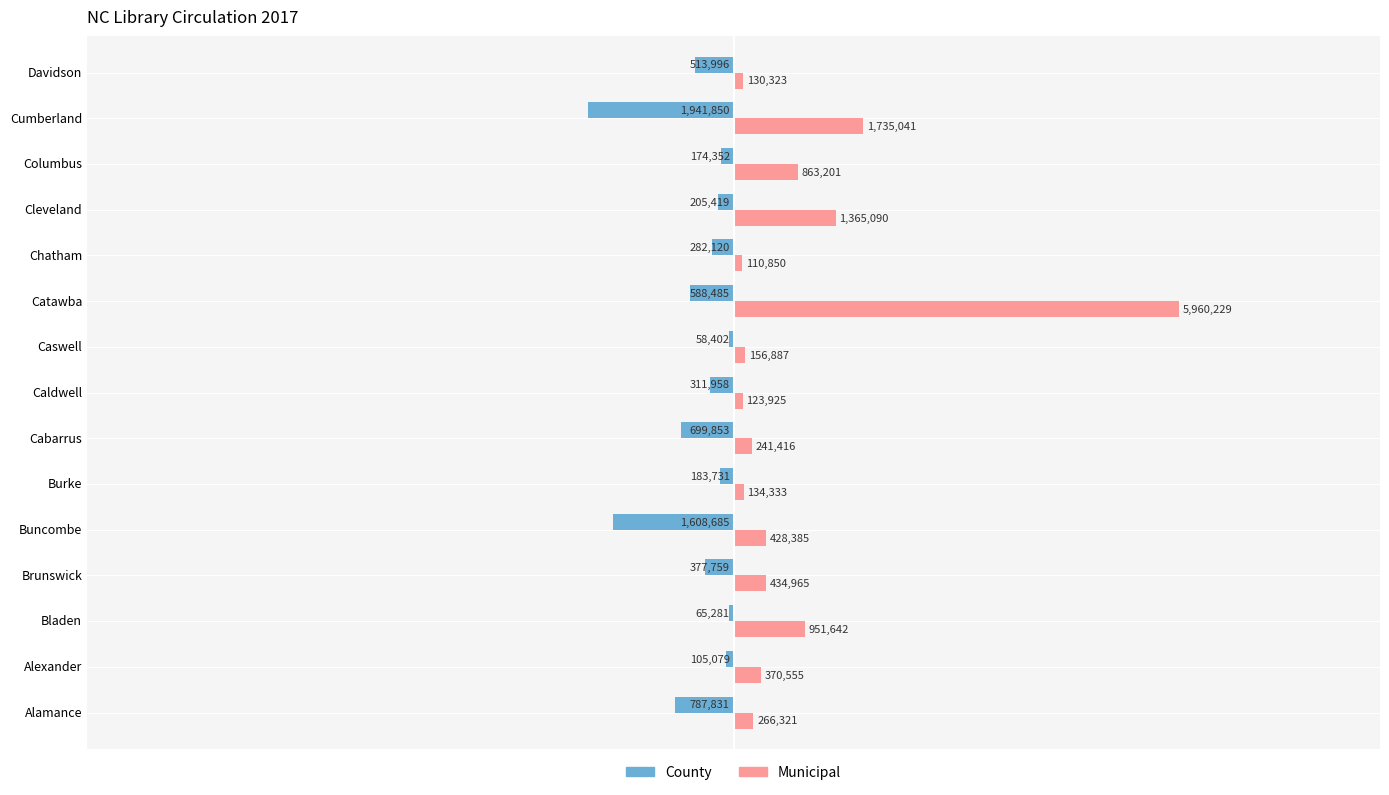

What is the maximum value shown in the chart?

5960229